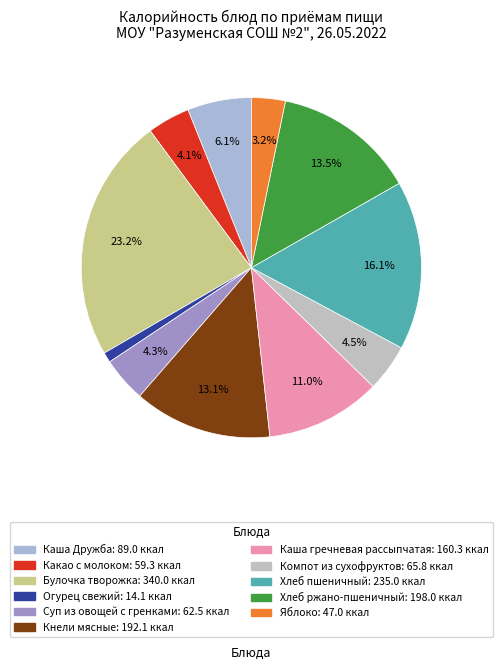

Which category has the smallest portion of the pie?

Огурец свежий